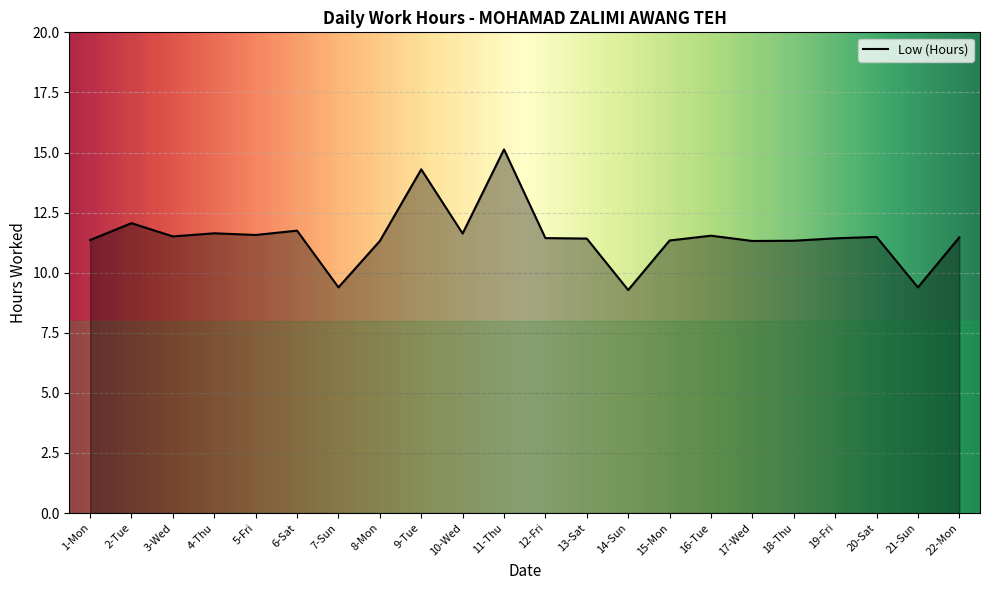

What is the smallest value displayed?

9.3